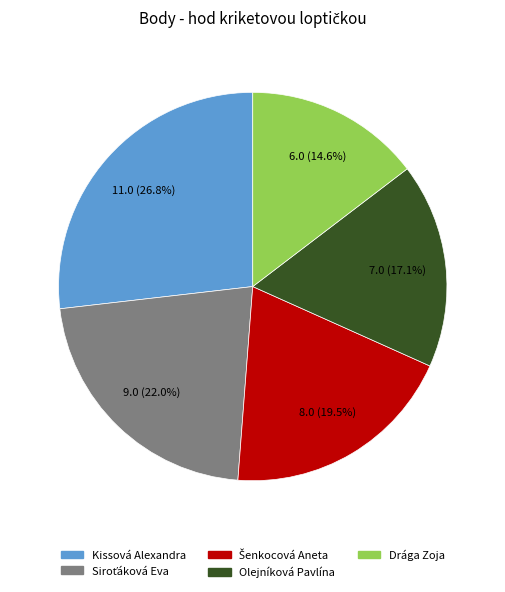

How many segments does this pie chart have?

5